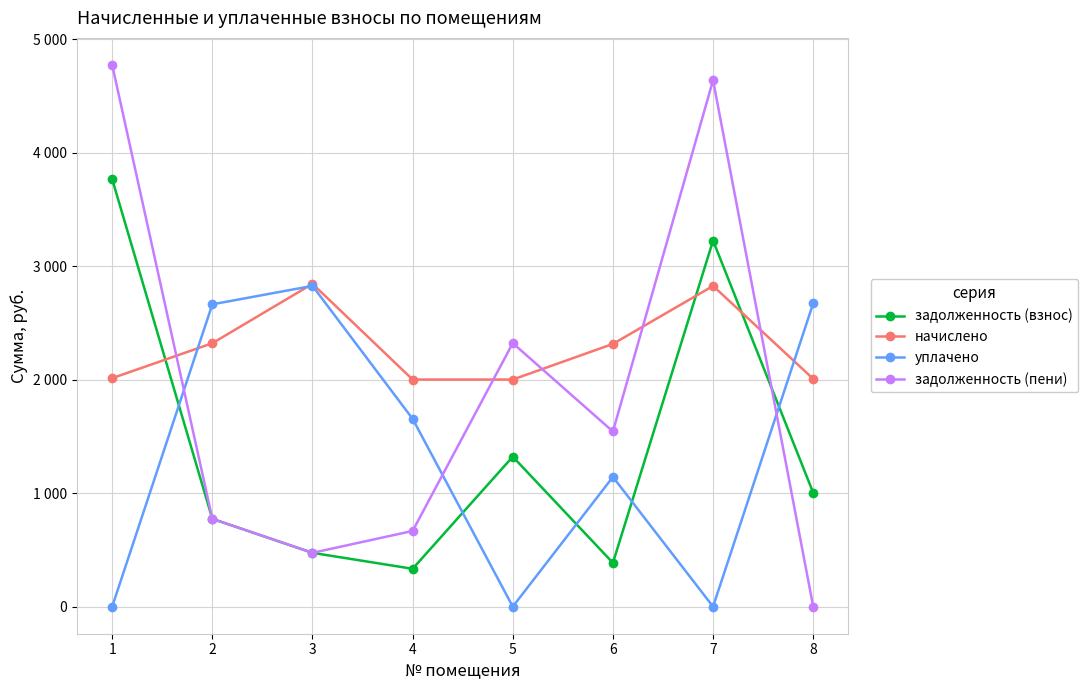

What is the sum of all начислено values?

18326.4